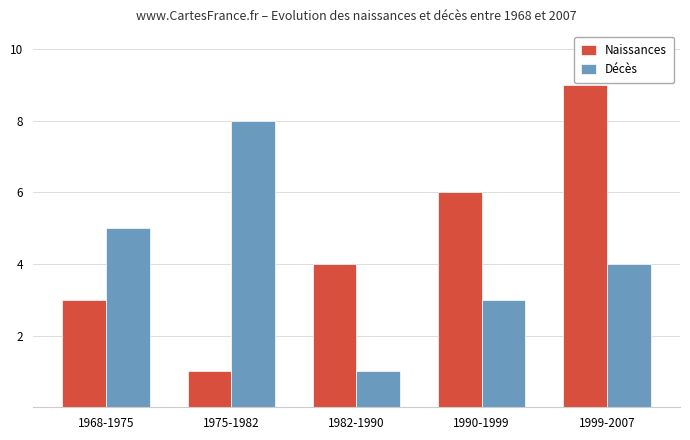

What is the minimum value for Décès?

1